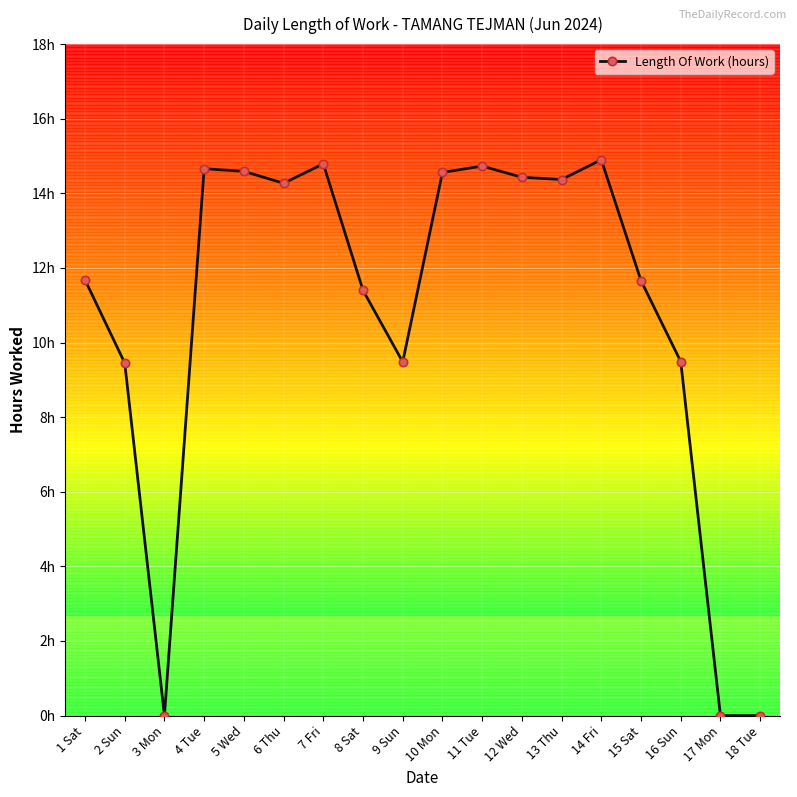

Does the chart have visible grid lines?

Yes